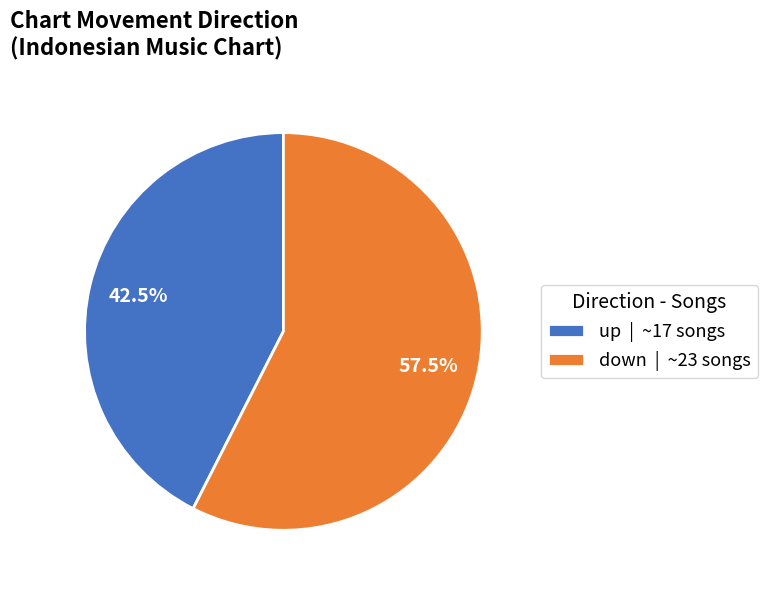

Approximately how many times larger is the value at up | ~17 songs compared to down | ~23 songs?

0.7